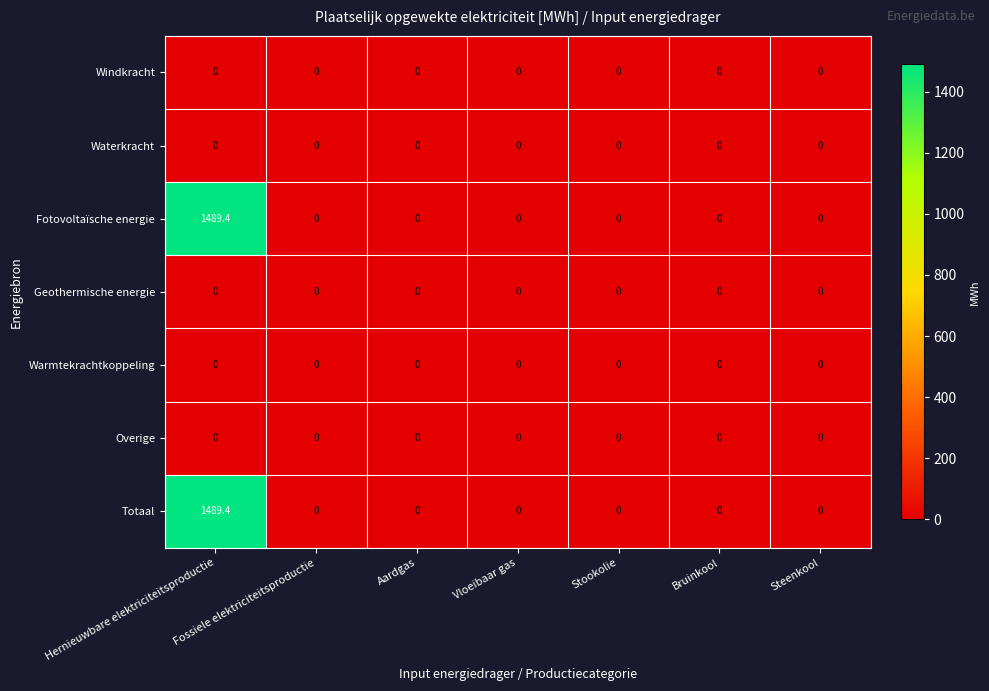

The Geothermische energie series shows 0.0 at Vloeibaar gas. True or false?

True